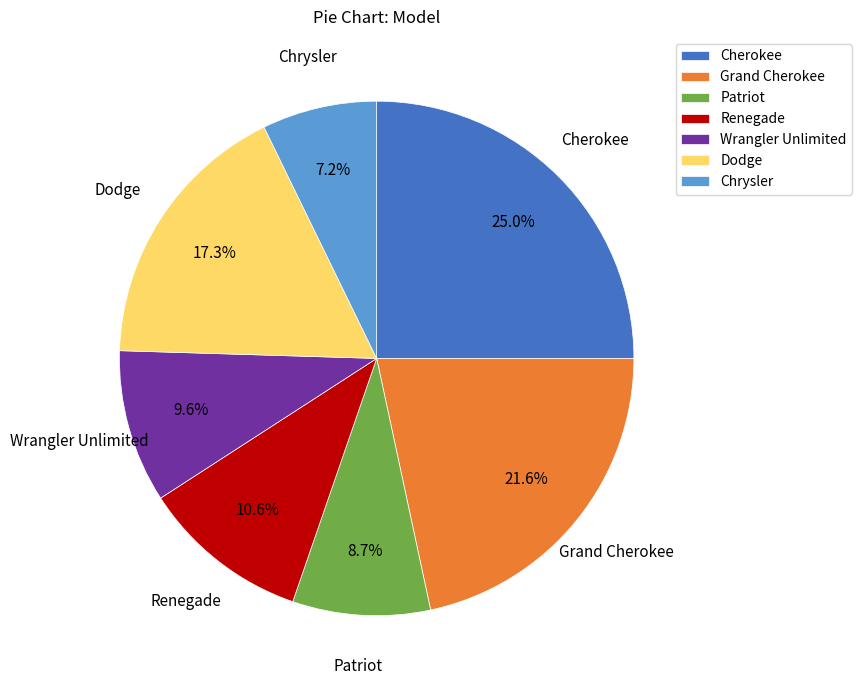

What percentage is the Cherokee slice, to the nearest percent?

25%